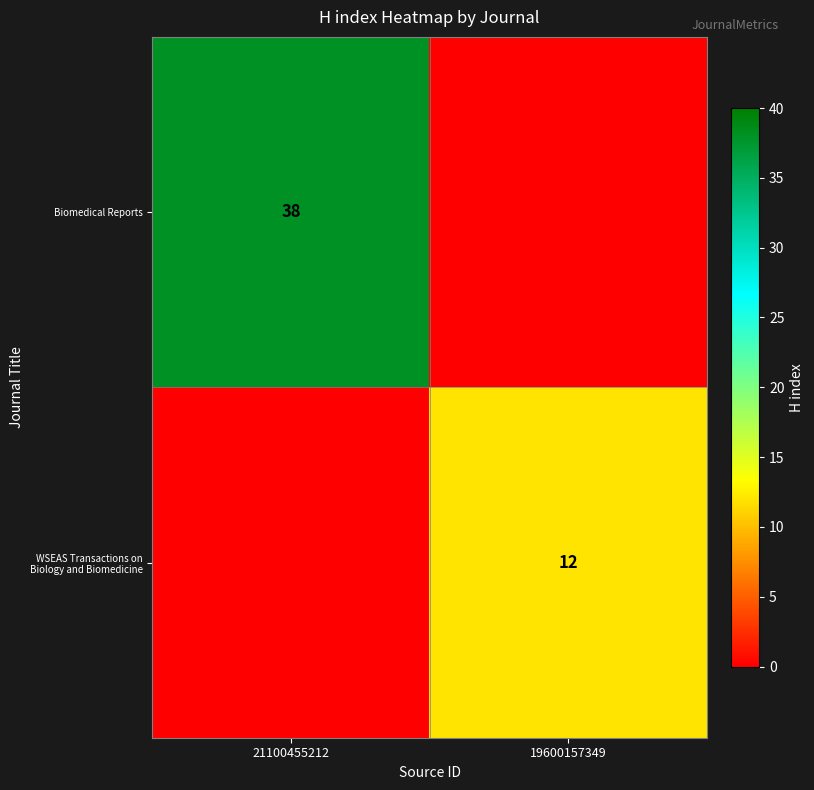

The WSEAS Transactions on Biology and Biomedicine series shows 12 at 19600157349. True or false?

True